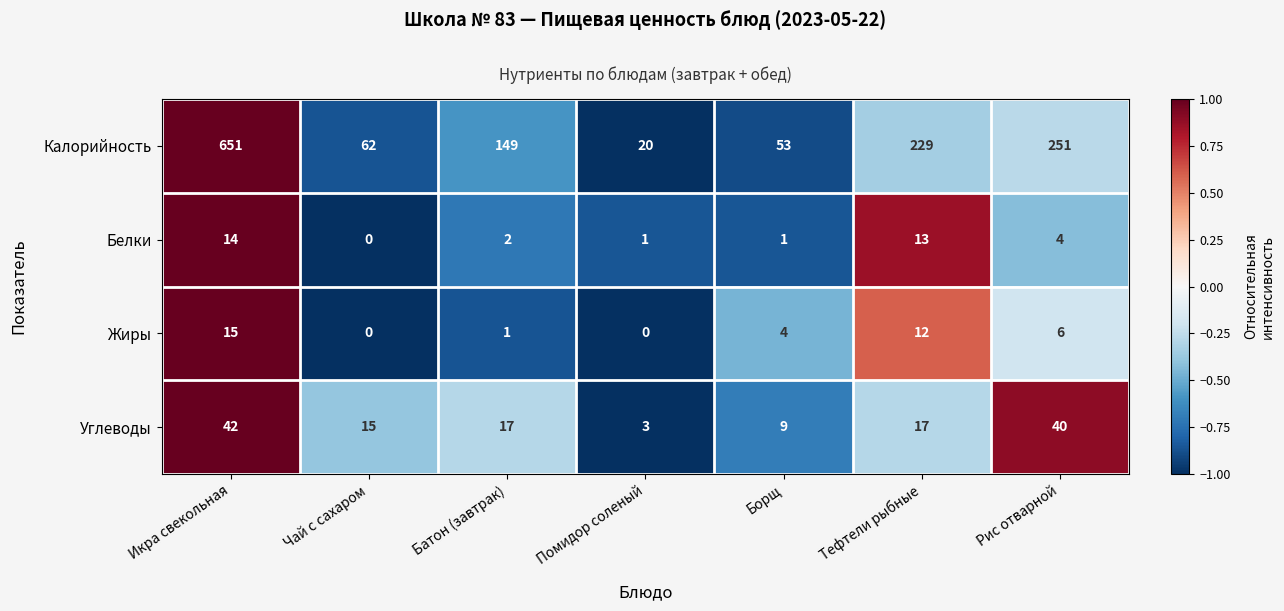

List the series in order of their peak value, highest first.

Калорийность, Углеводы, Жиры, Белки